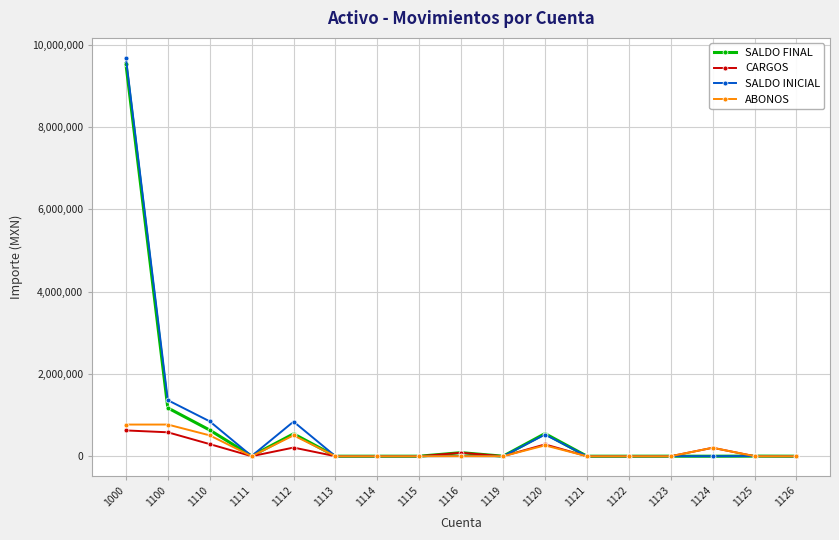

At which category does SALDO FINAL reach its first local valley?

1111